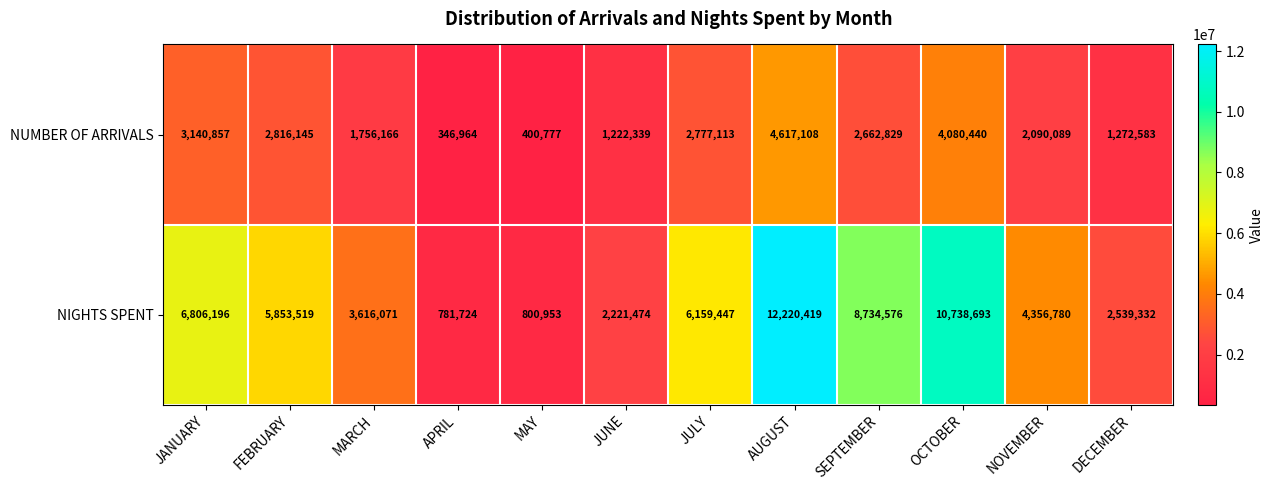

List the series in order of their overall mean, lowest first.

NUMBER OF ARRIVALS, NIGHTS SPENT